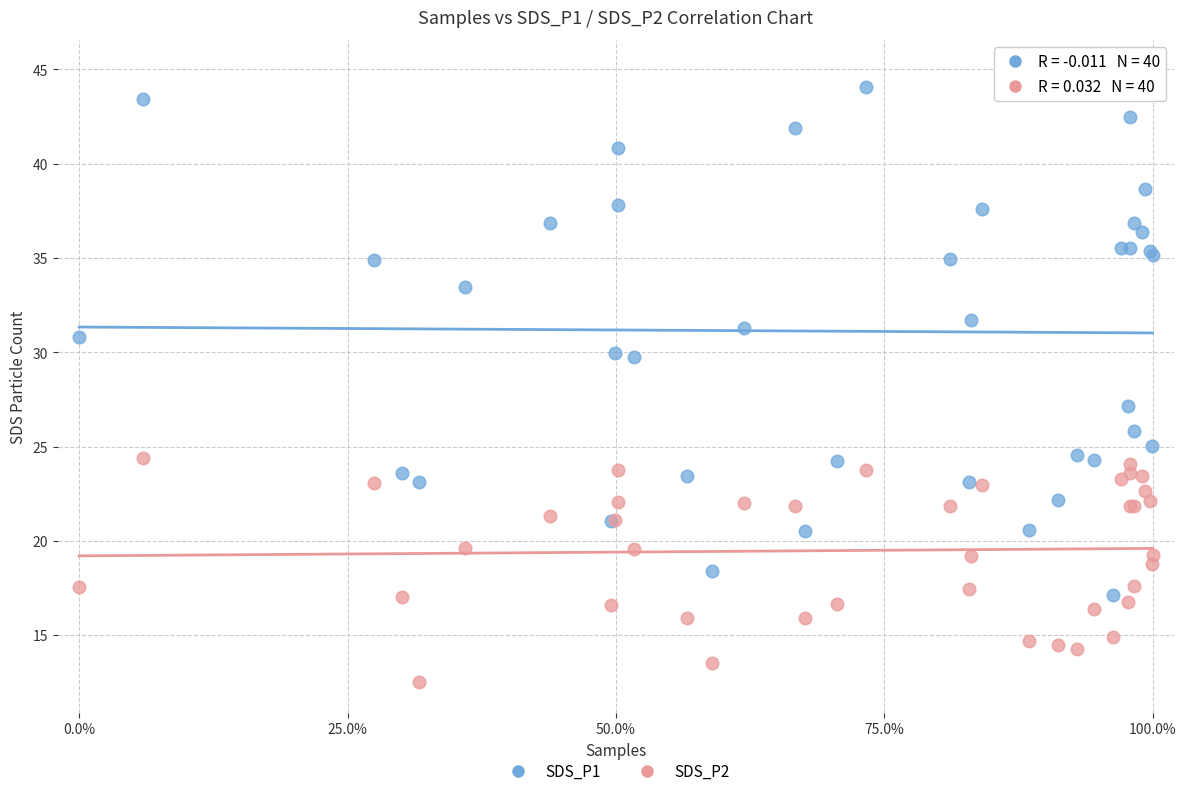

Which series reaches the maximum Y coordinate?

SDS_P1